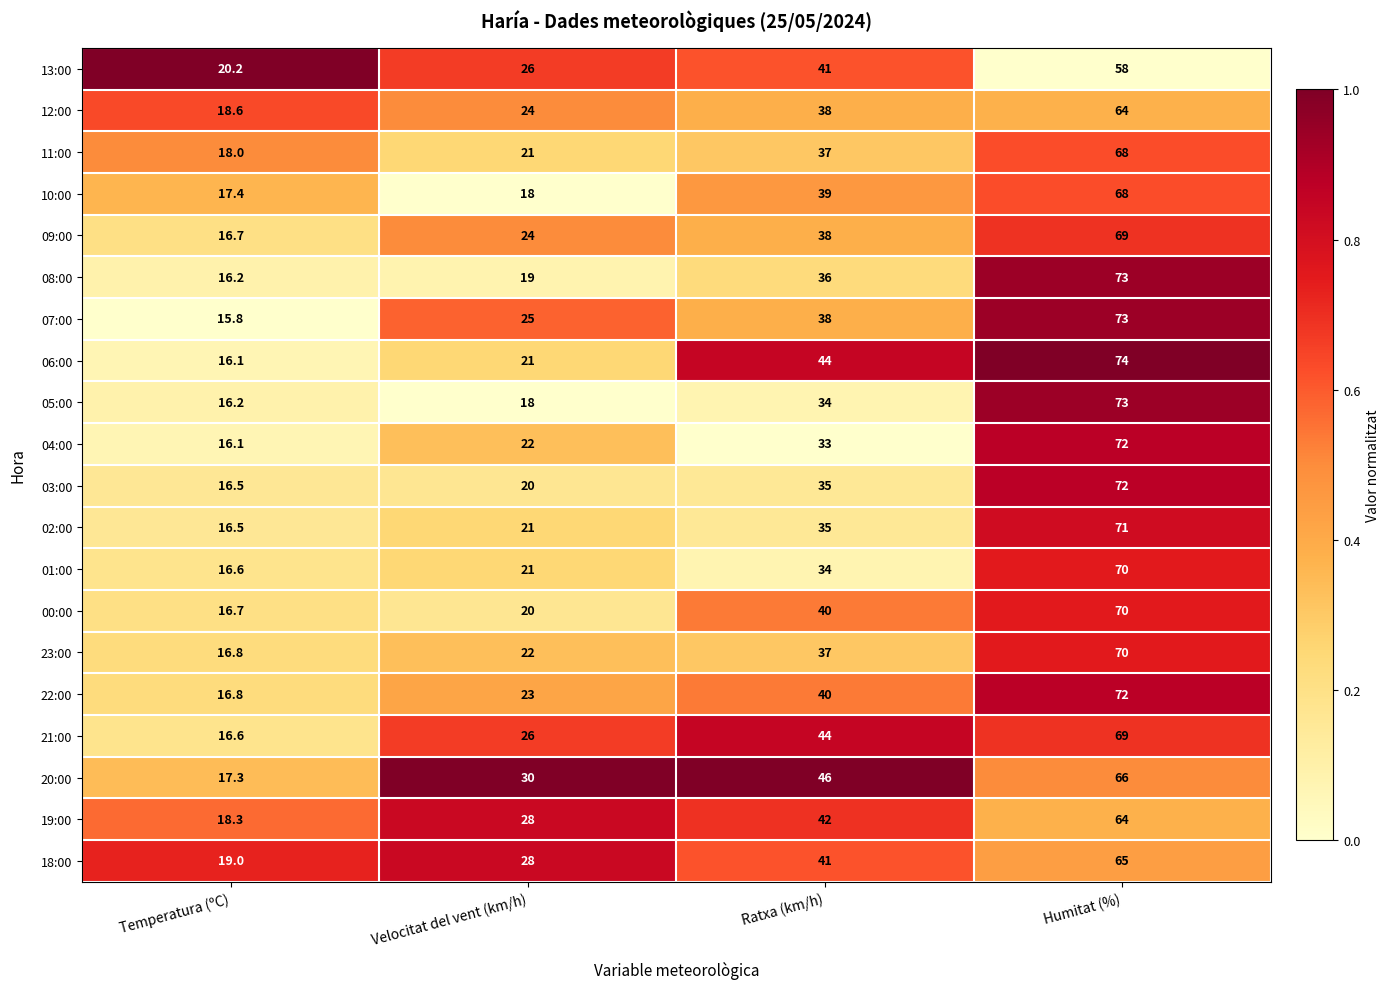

What is the smallest value displayed?

15.8